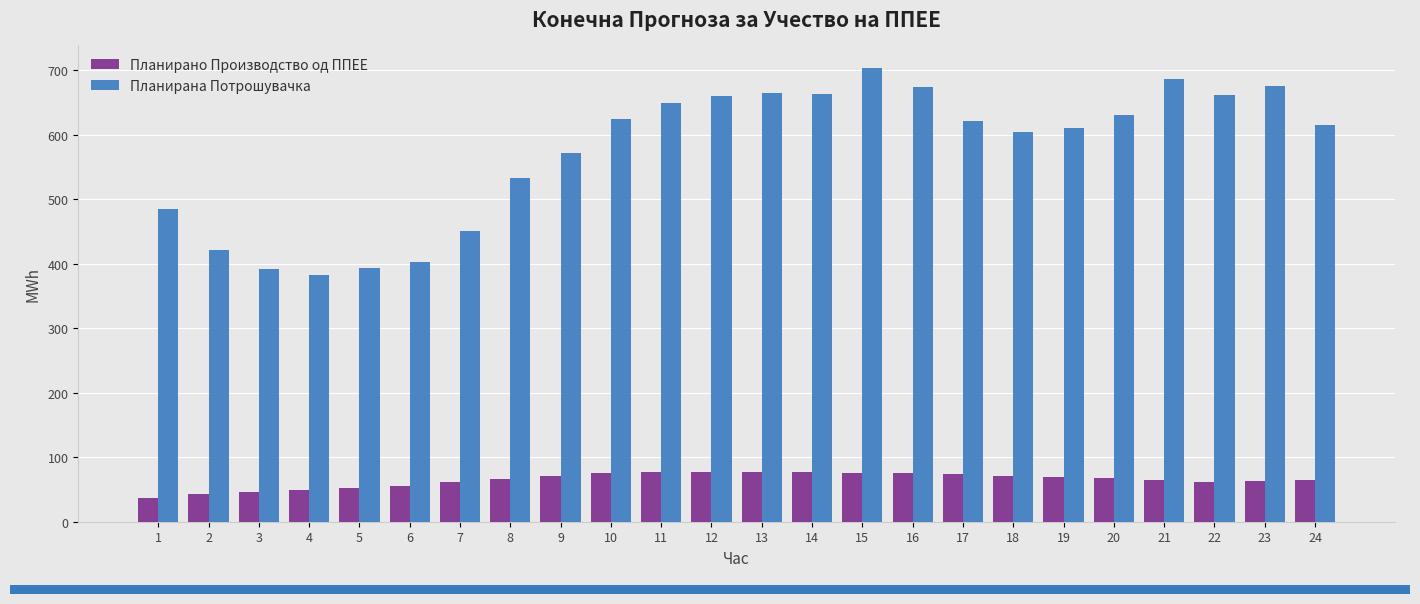

Is it true that Планирано Производство од ППЕЕ equals 99.4 at 23?

False